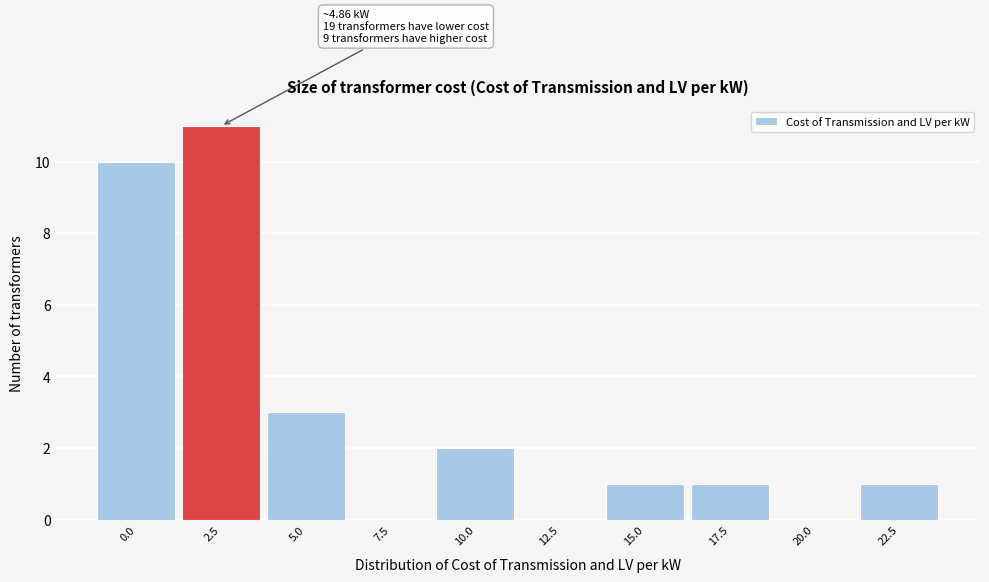

Reading left to right, list all the values displayed in this chart.

0.0=10	2.5=11	5.0=3	7.5=0	10.0=2	12.5=0	15.0=1	17.5=1	20.0=0	22.5=1